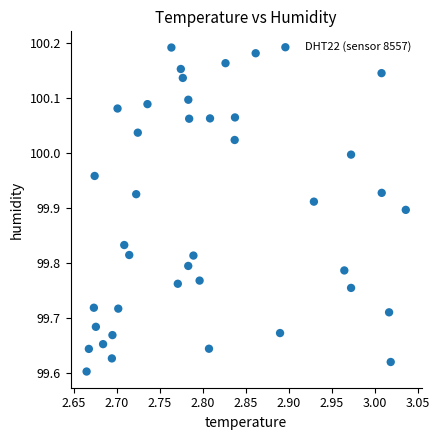

What is the range of Y values (max minus min)?

0.6